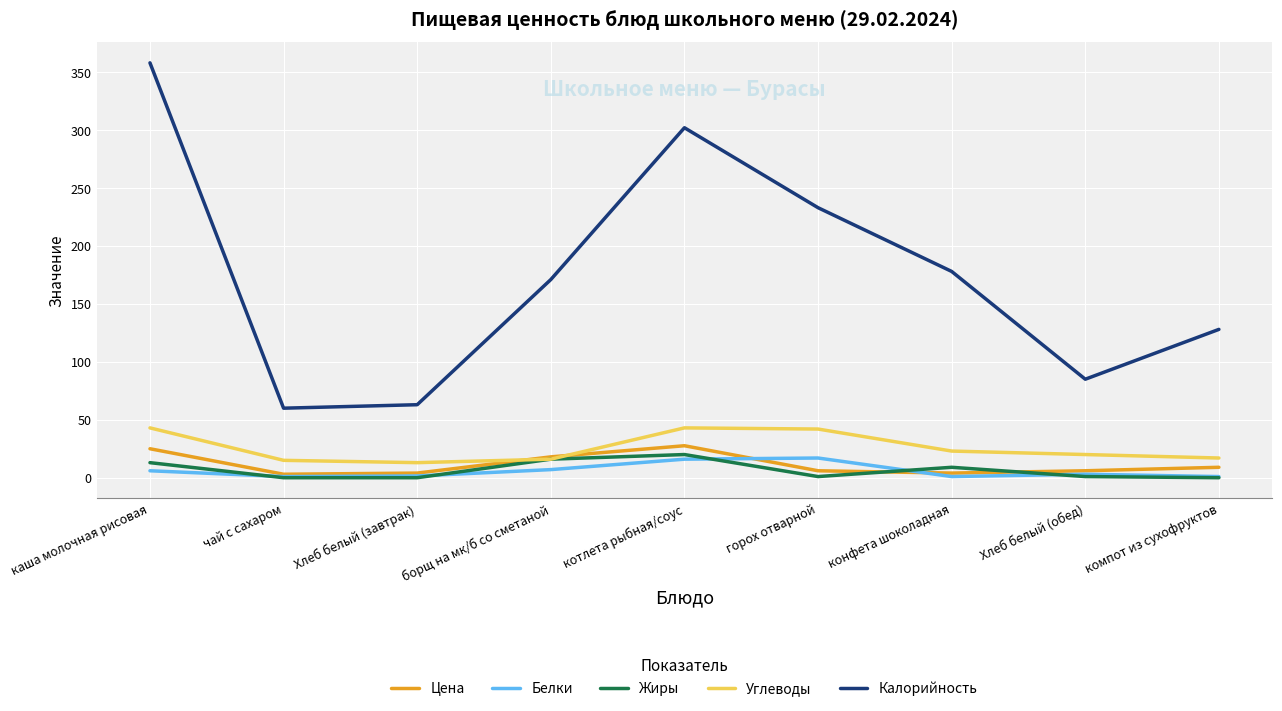

What is the lowest value of the Калорийность series?

60.0